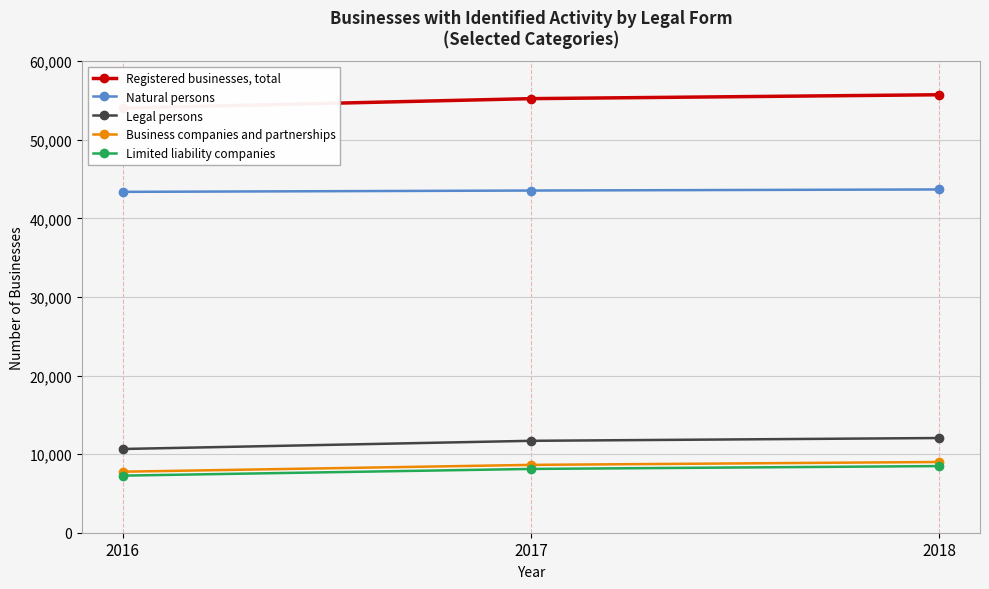

What is the difference between the highest and lowest values at 2017?

47109